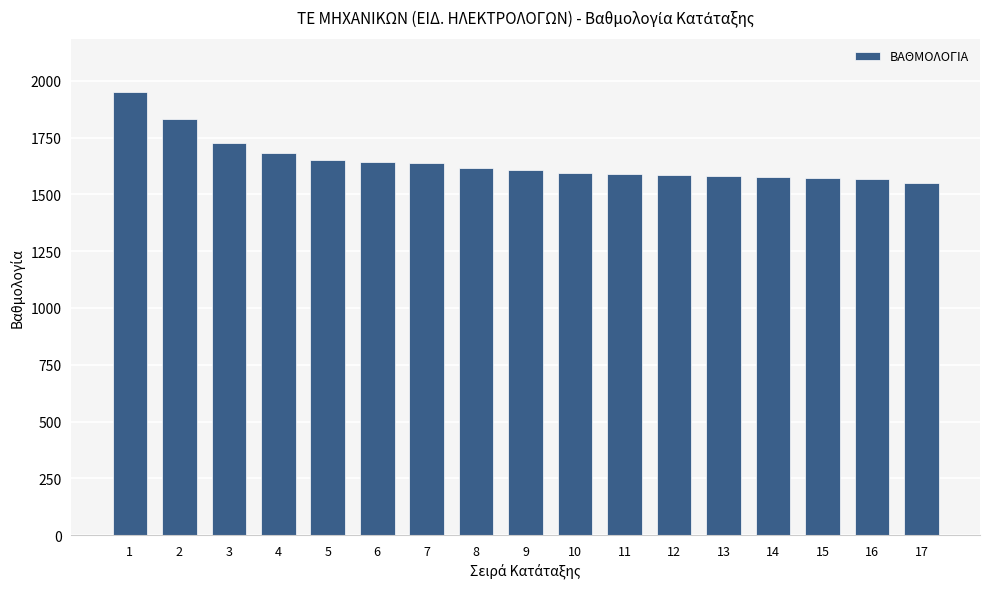

Between 14 and 7, which is larger?

7